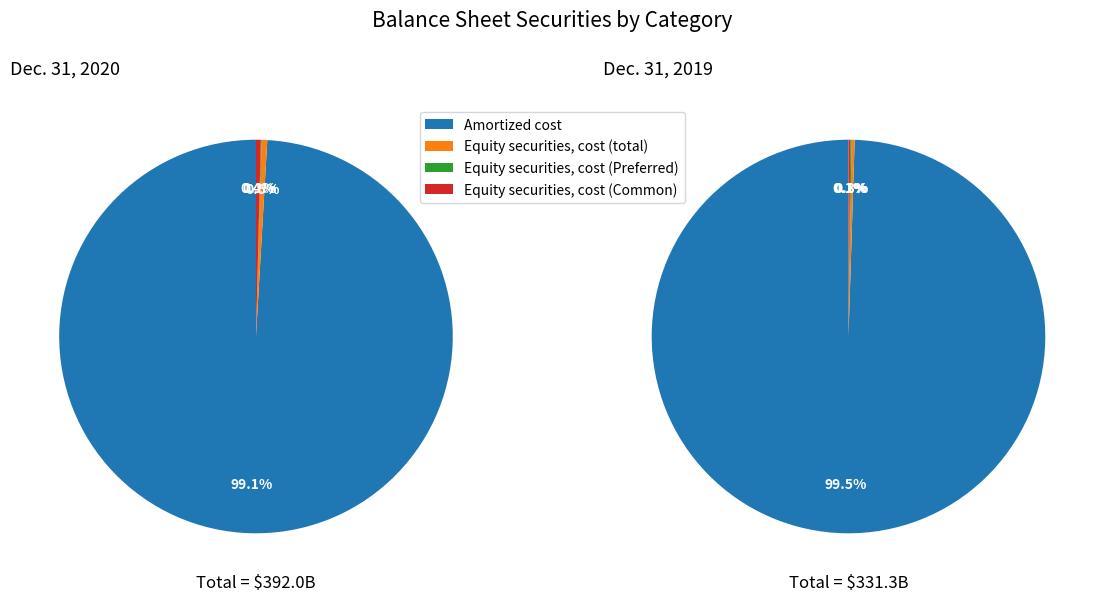

What is the majority slice?

Amortized cost